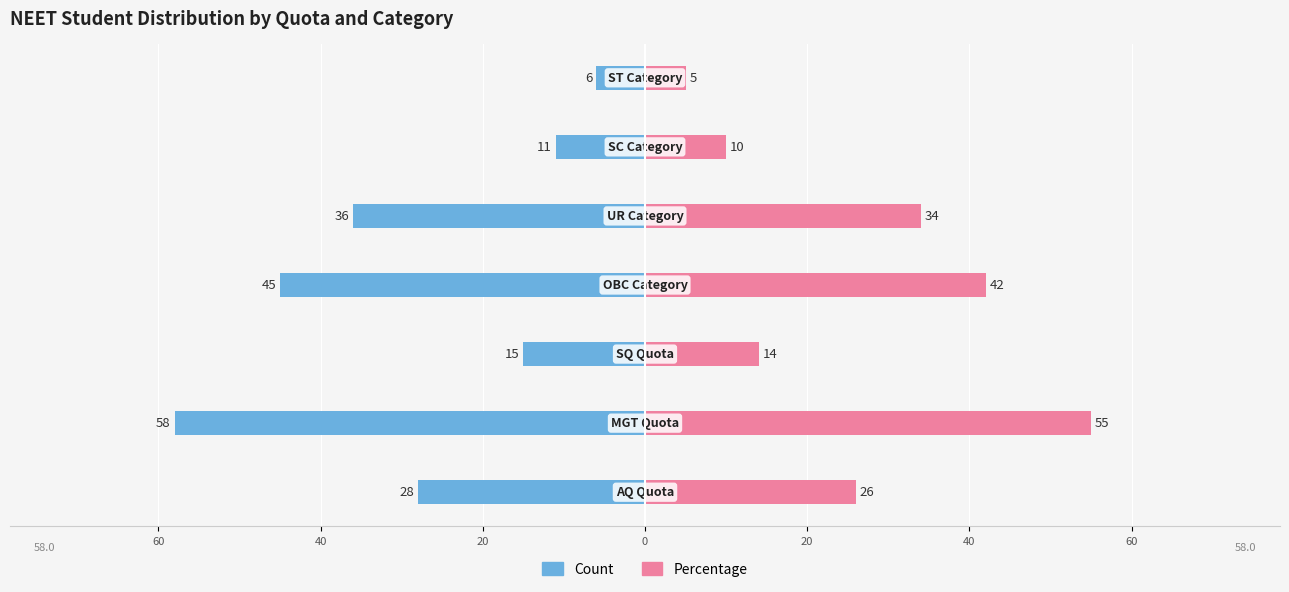

The value of Percentage at 60 is 8. True or false?

False